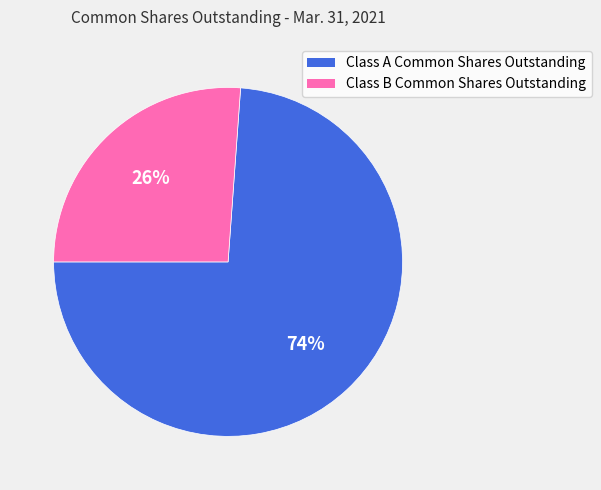

True or false: Class B Common Shares Outstanding accounts for 12% of the total.

False